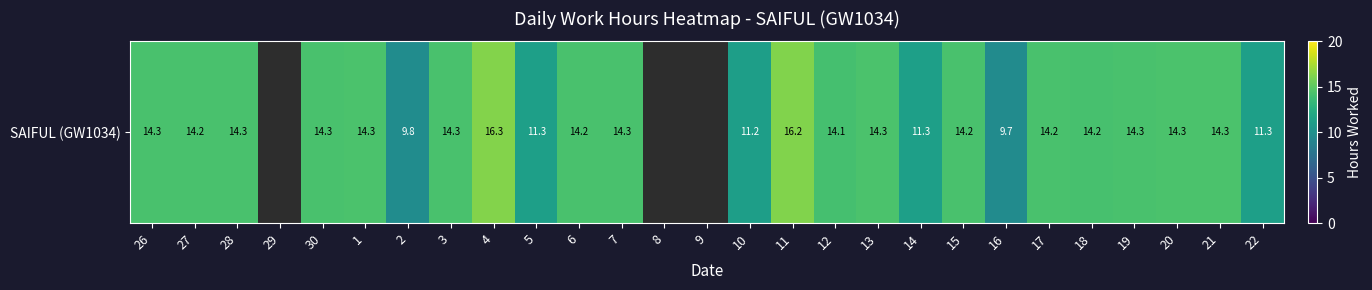

Approximately how many times larger is the value at 21 compared to 5?

1.3